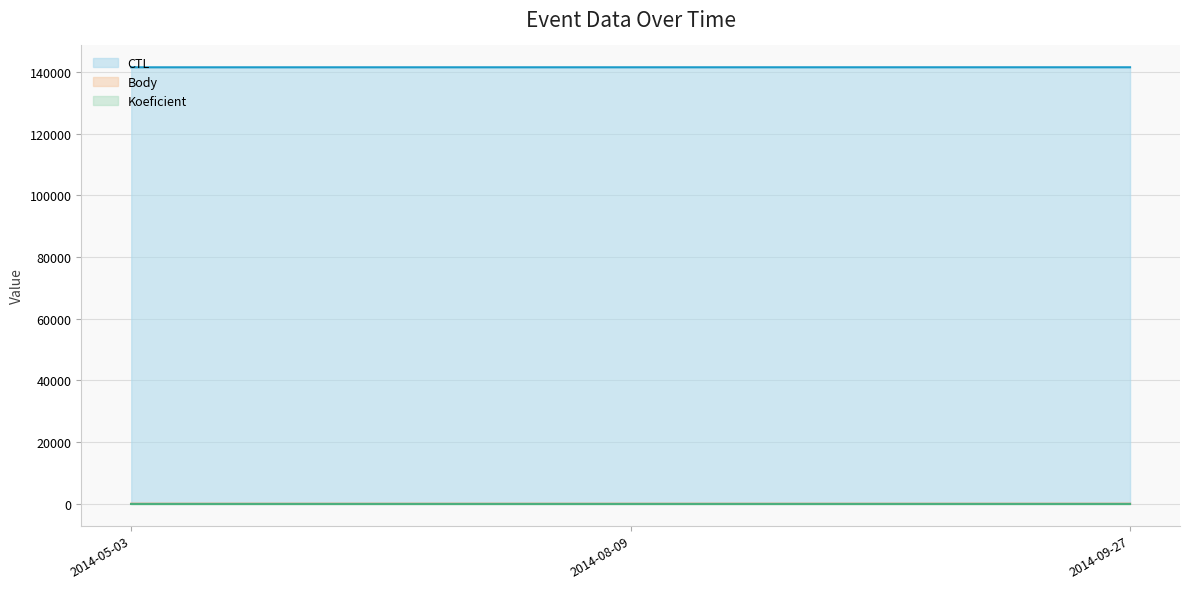

Which series has the largest total across all categories?

CTL